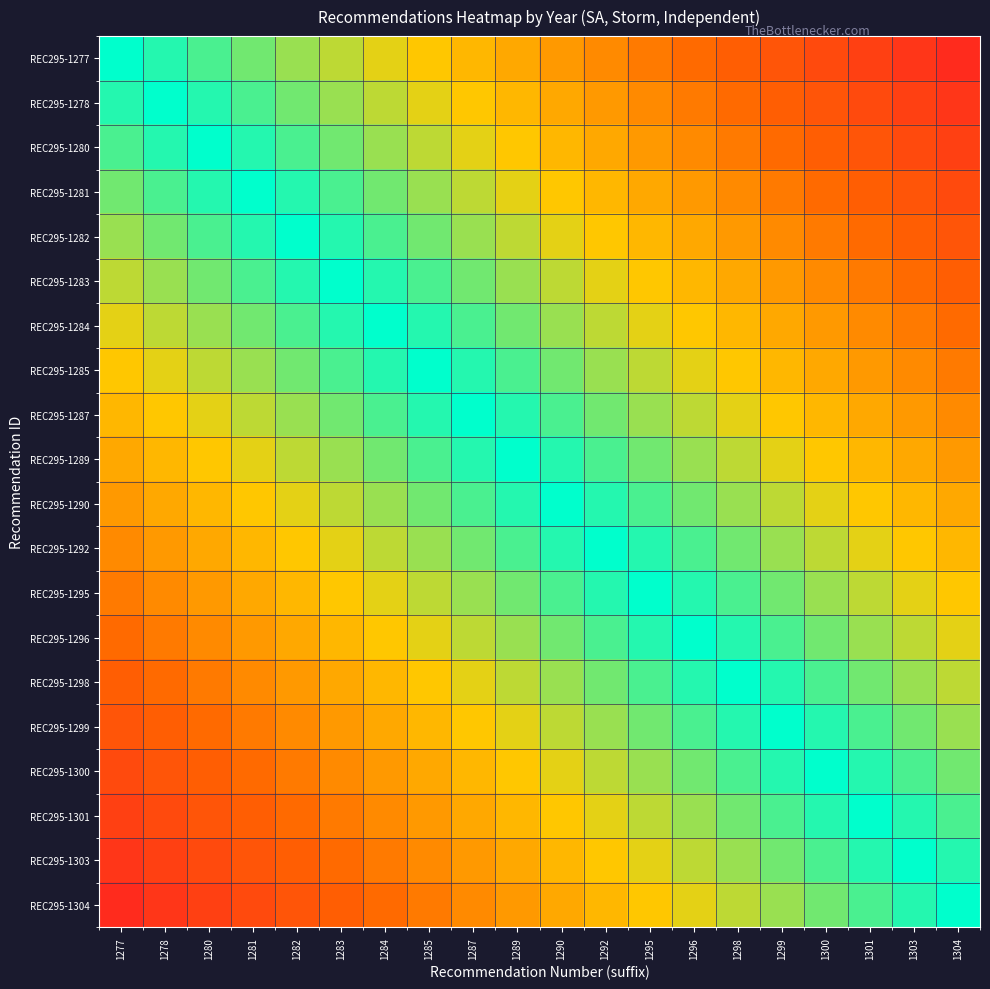

Which category has the highest value across all series?

1277